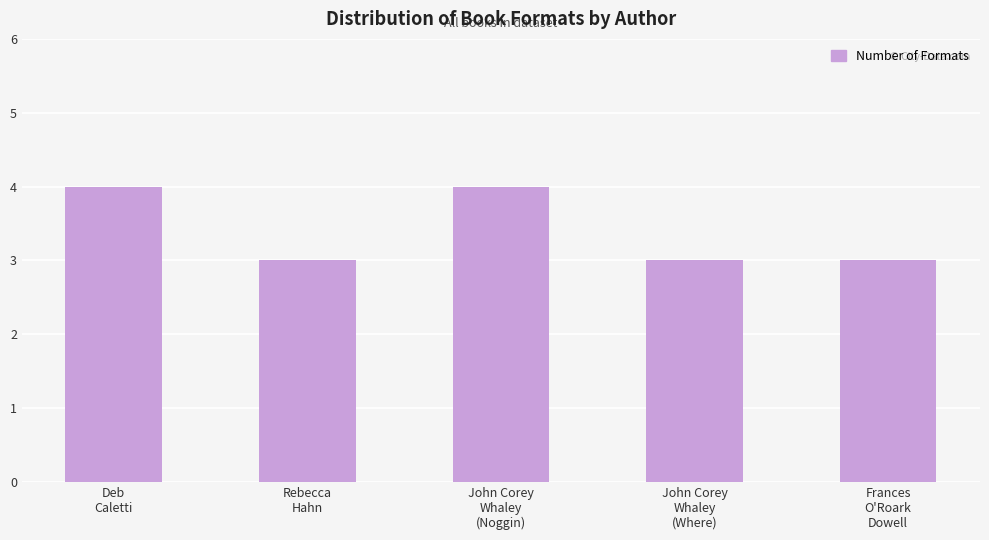

What position from the right is John Corey
Whaley
(Noggin)?

3